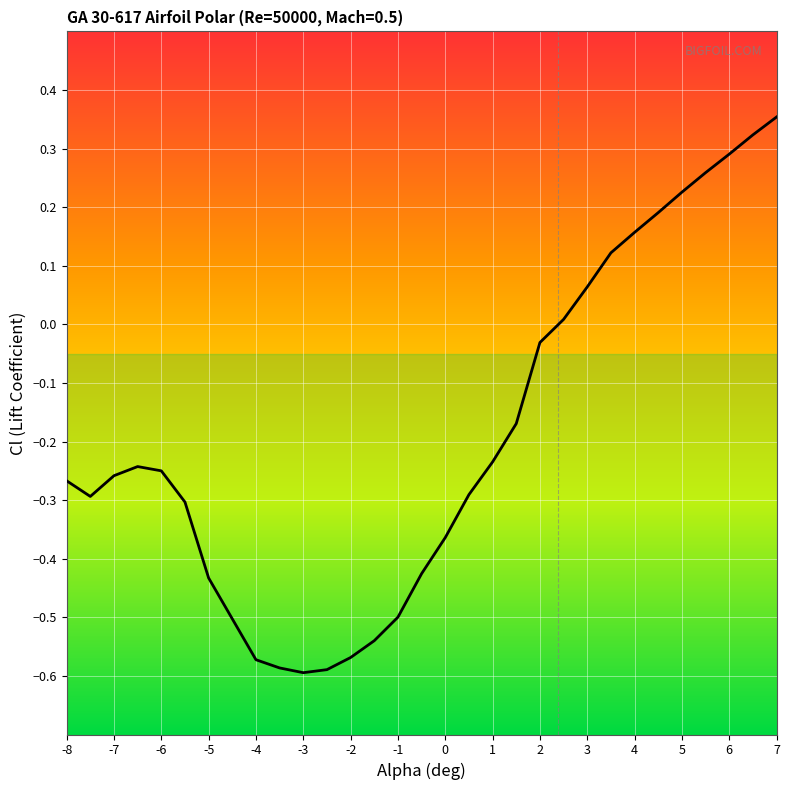

List the labels in order of value, smallest first.

-3.0, -2.5, -3.5, -4.0, -2.0, -1.5, -1.0, -5.0, -0.5, 0.0, -5.5, -7.5, 0.5, -8.0, -7.0, -6.0, -6.5, 1.0, 1.5, 2.0, 2.5, 3.0, 3.5, 4.0, 4.5, 5.0, 5.5, 6.0, 6.5, 7.0